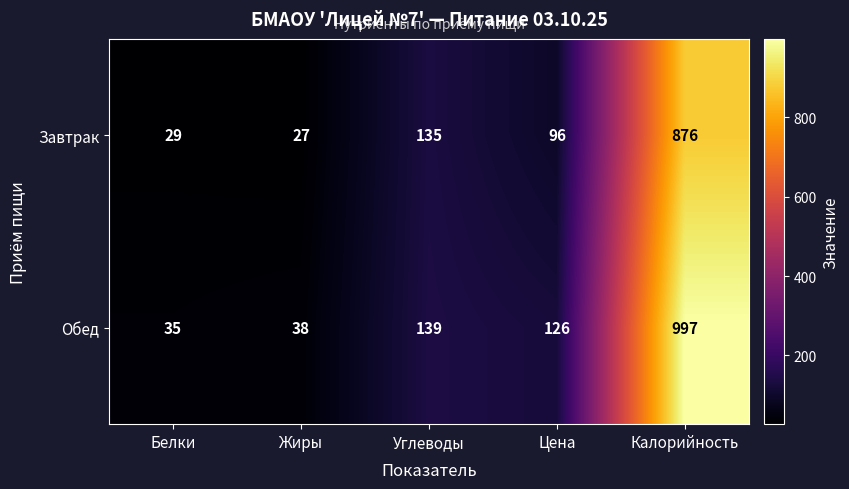

How many distinct data groups are displayed?

2